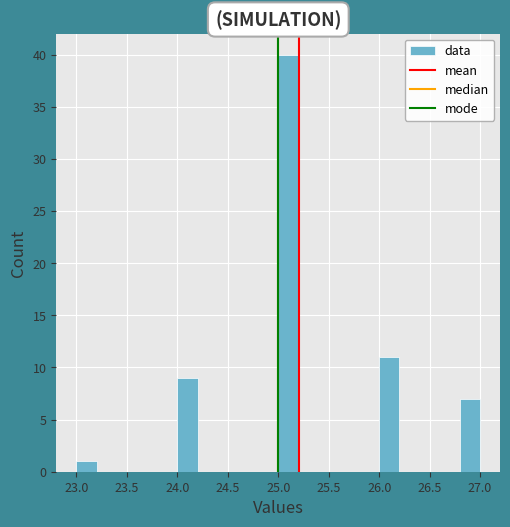

Reading left to right, transcribe this chart: for each bar, give the range it covers on the x-axis and its height. The values are not printed on the chart, so give them approximately, as read against the axis.

23.0 to 23.2: 1
23.2 to 23.4: 0
23.4 to 23.6: 0
23.6 to 23.8: 0
23.8 to 24.0: 0
24.0 to 24.2: 9
24.2 to 24.4: 0
24.4 to 24.6: 0
24.6 to 24.8: 0
24.8 to 25.0: 0
25.0 to 25.2: 40
25.2 to 25.4: 0
25.4 to 25.6: 0
25.6 to 25.8: 0
25.8 to 26.0: 0
26.0 to 26.2: 11
26.2 to 26.4: 0
26.4 to 26.6: 0
26.6 to 26.8: 0
26.8 to 27.0: 7